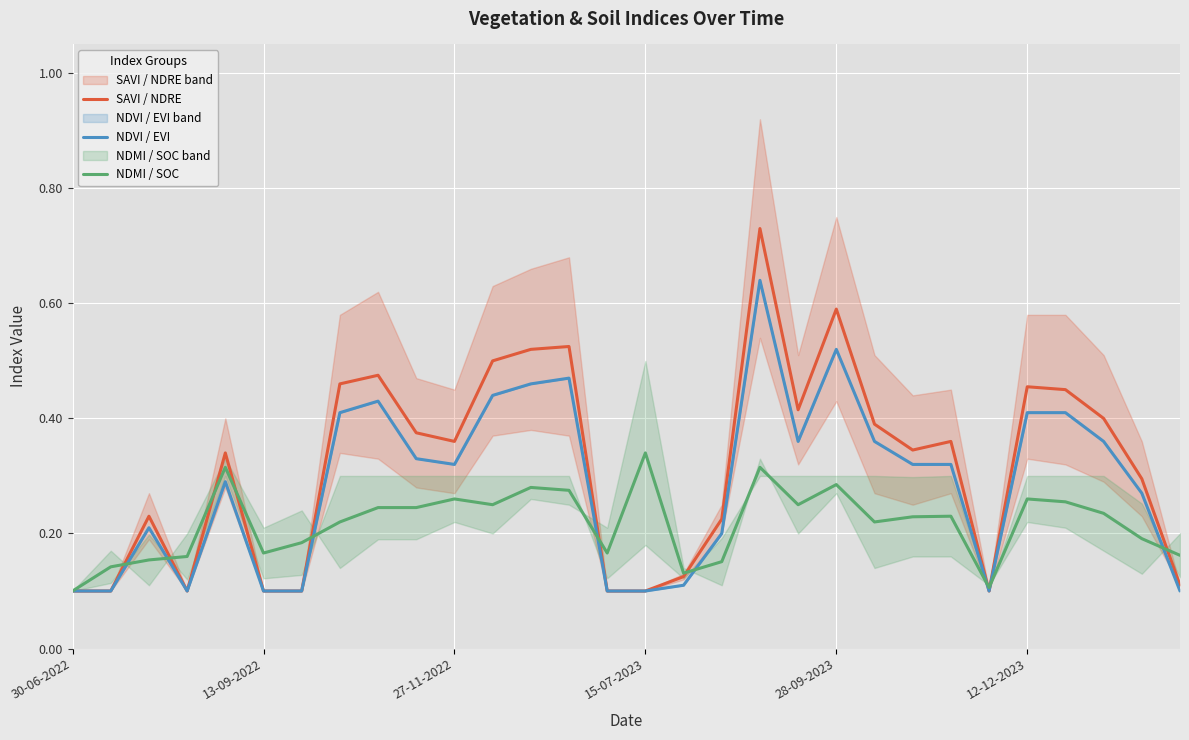

True or false: NDVI / EVI has a value of 0.1 at 29.

True